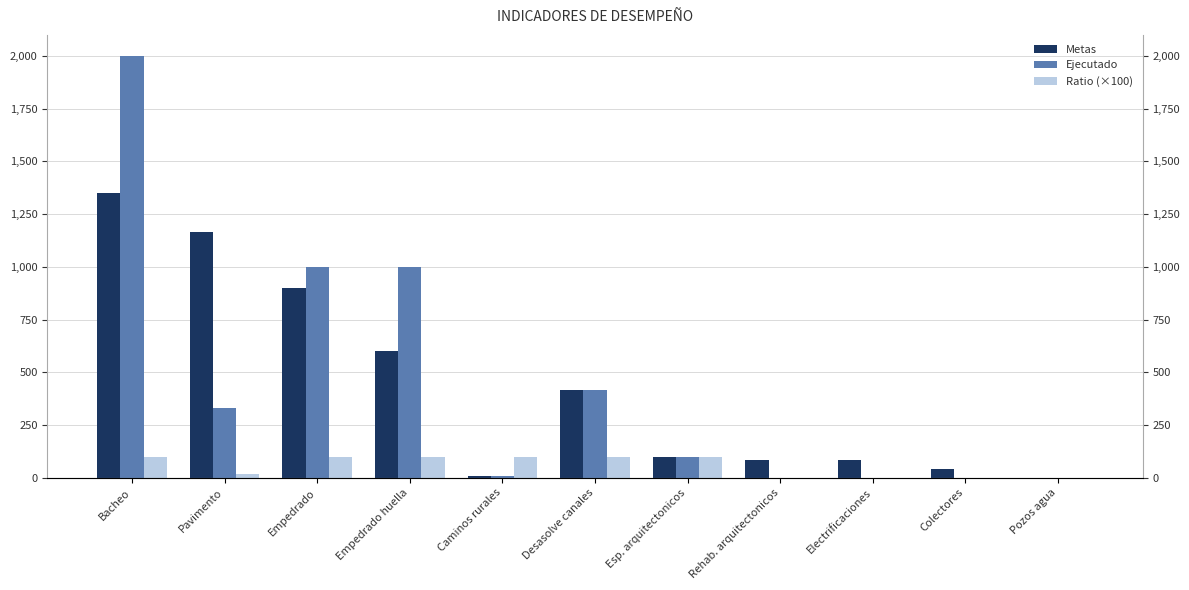

True or false: Ejecutado has a value of 248.2 at Desasolve canales.

False